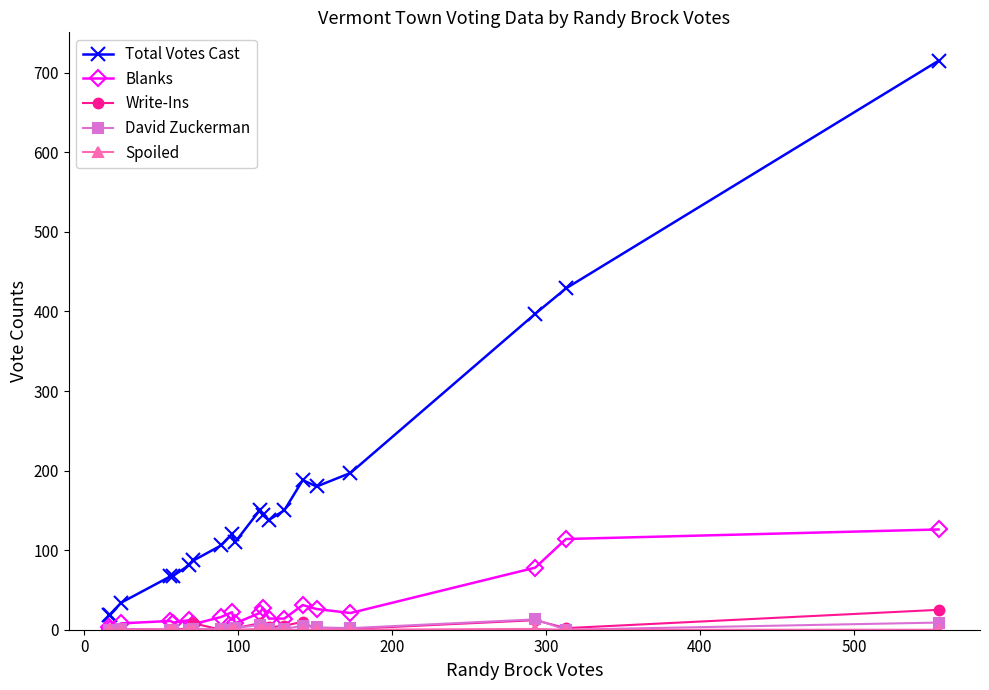

What is the maximum value shown in the chart?

715